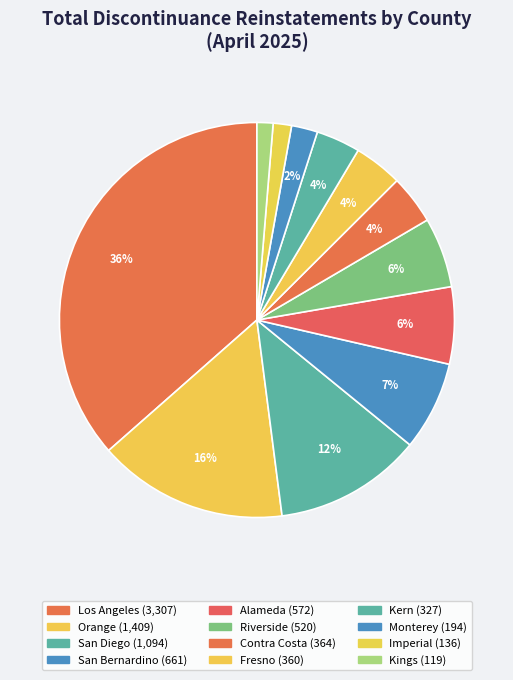

Does any single category account for the majority?

No